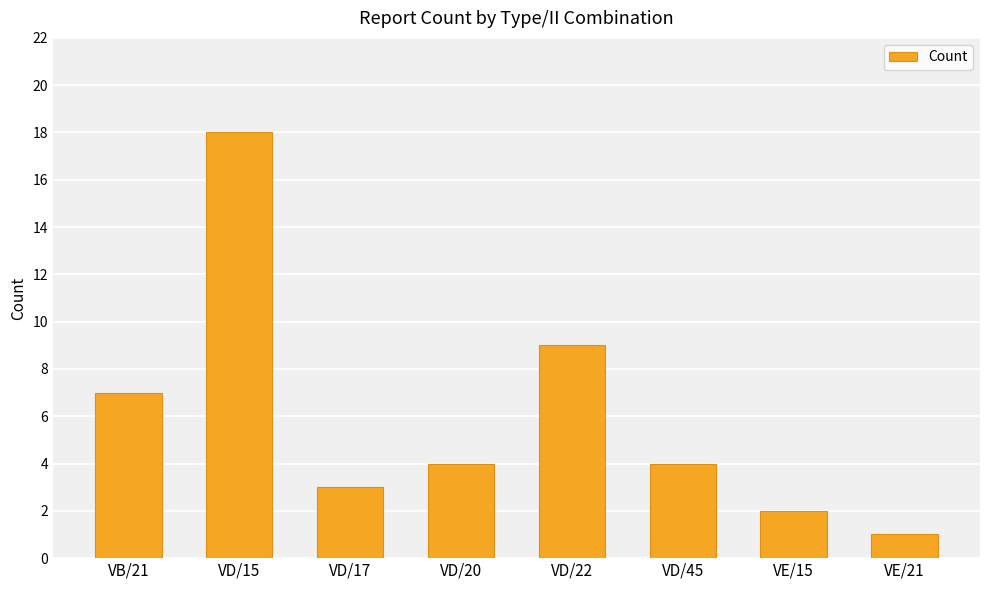

What is the minimum value shown in the chart?

1